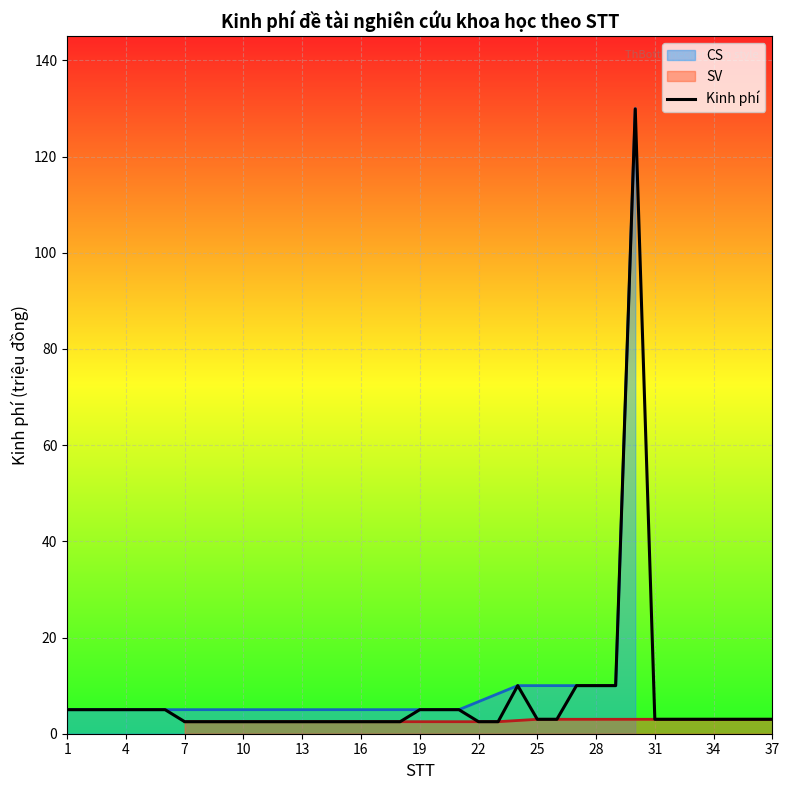

Is it true that Kinh phí equals 5.0 at 19?

True